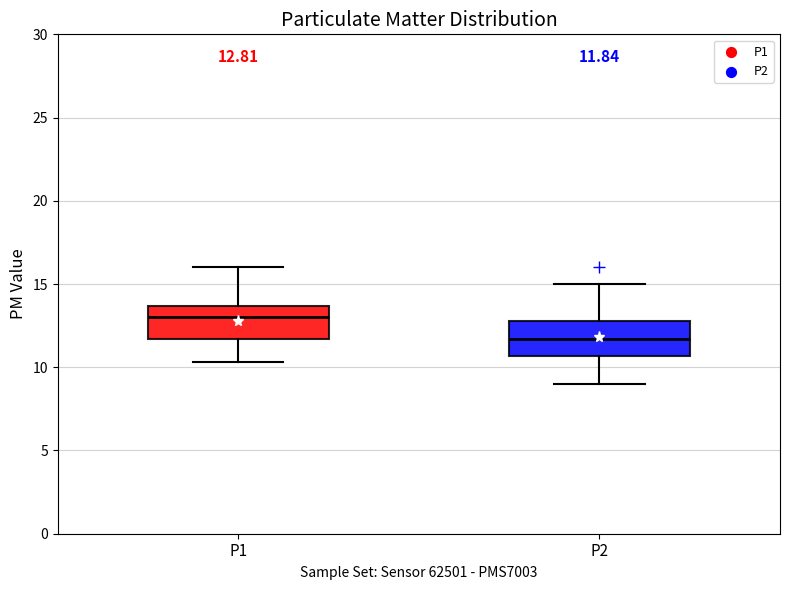

Which box has the highest median line?

P1